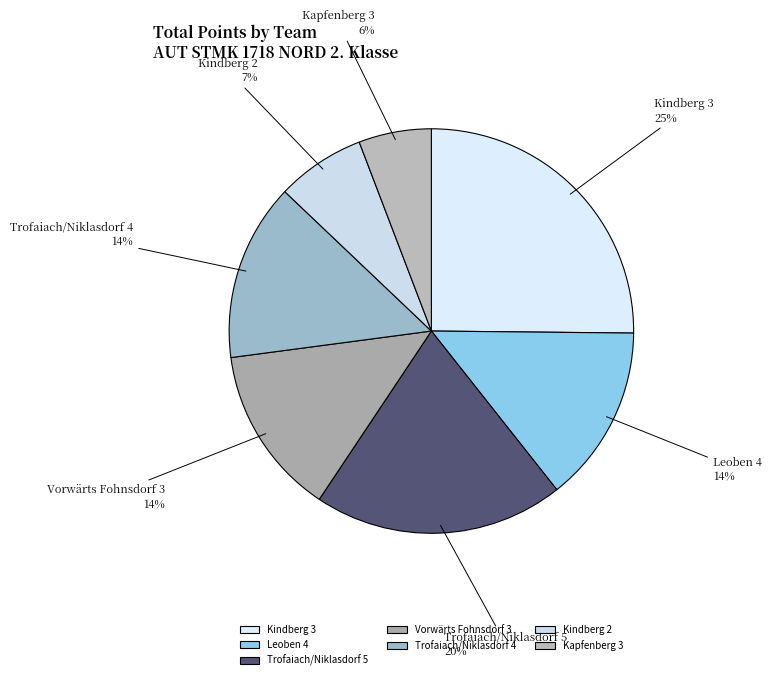

What is the ratio of the value at Trofaiach/Niklasdorf 4 to the value at Vorwärts Fohnsdorf 3?

1.0